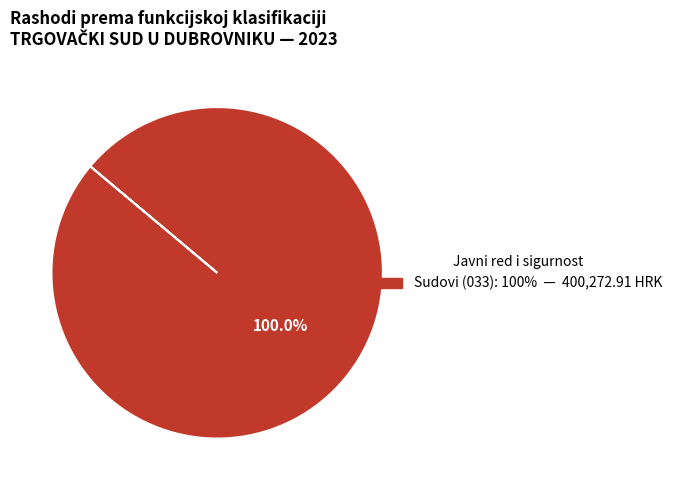

Is there a majority slice in this chart?

Yes